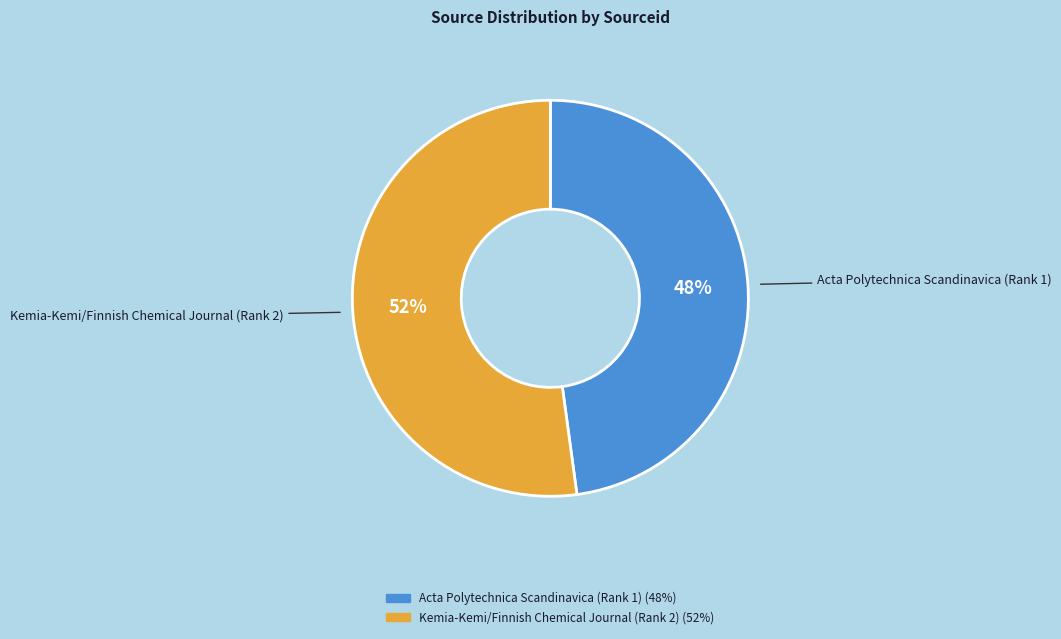

Between Acta Polytechnica Scandinavica (Rank 1) and Kemia-Kemi/Finnish Chemical Journal (Rank 2), which is larger?

Kemia-Kemi/Finnish Chemical Journal (Rank 2)